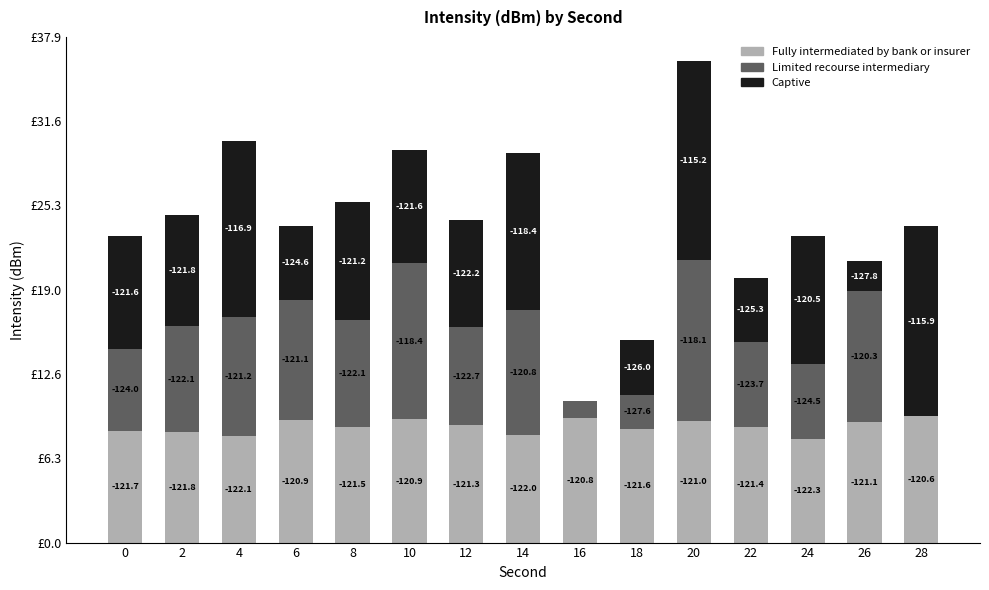

What is the sum of all Limited recourse intermediary values?

106.1